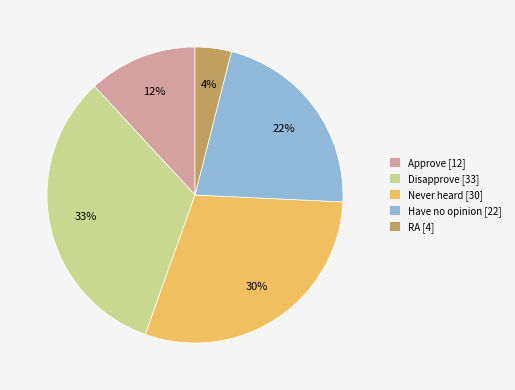

Which category has the biggest portion of the pie?

Disapprove